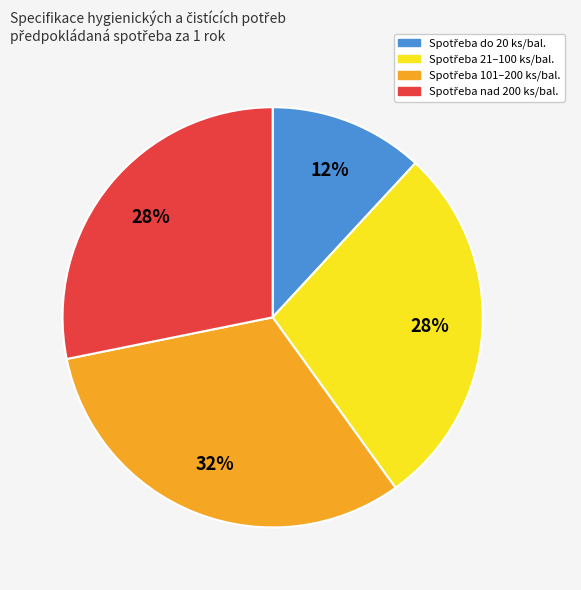

Does any single category account for the majority?

No